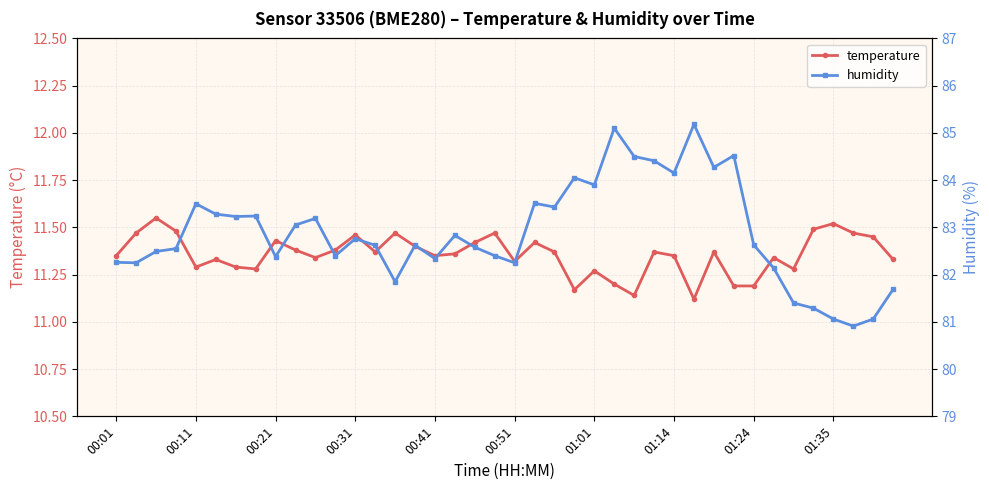

Count the temperature values in the range 11 to 12.

40